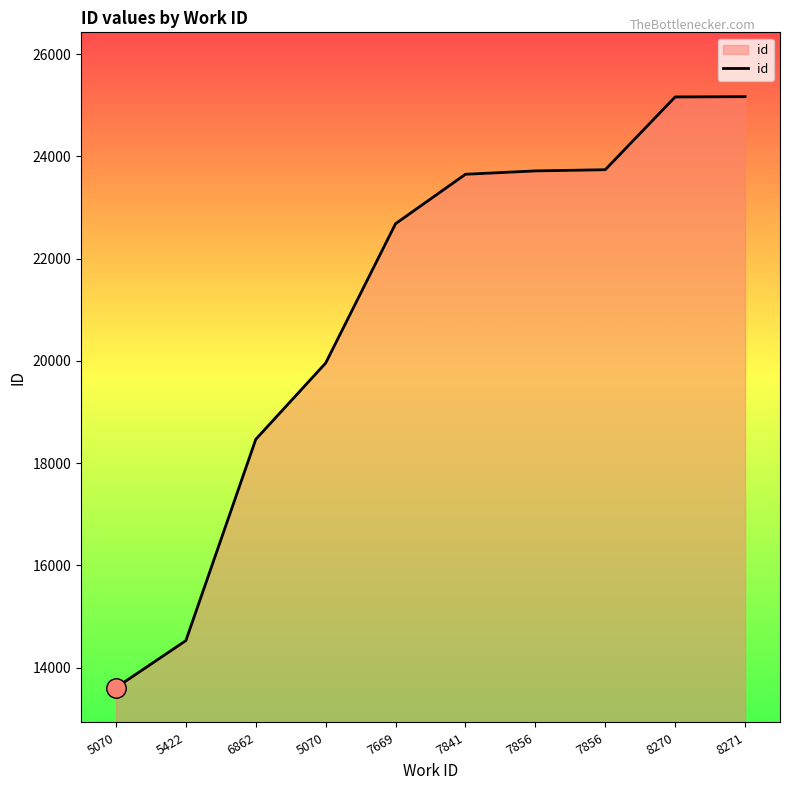

List the labels in order of value, smallest first.

5070, 5422, 6862, 5070, 7669, 7841, 7856, 7856, 8270, 8271